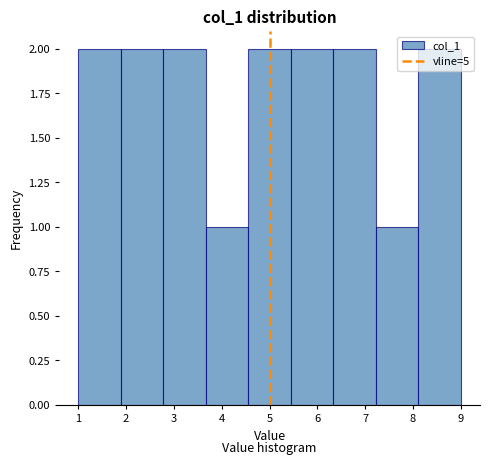

Reading left to right, list every bar in this chart as the range it spans on the x-axis followed by its height. Neither the bar edges nor the heights are printed on the chart, so give them approximately, as read against the axes.

1.0 to 1.9: 2
1.9 to 2.8: 2
2.8 to 3.7: 2
3.7 to 4.6: 1
4.6 to 5.4: 2
5.4 to 6.3: 2
6.3 to 7.2: 2
7.2 to 8.1: 1
8.1 to 9.0: 2